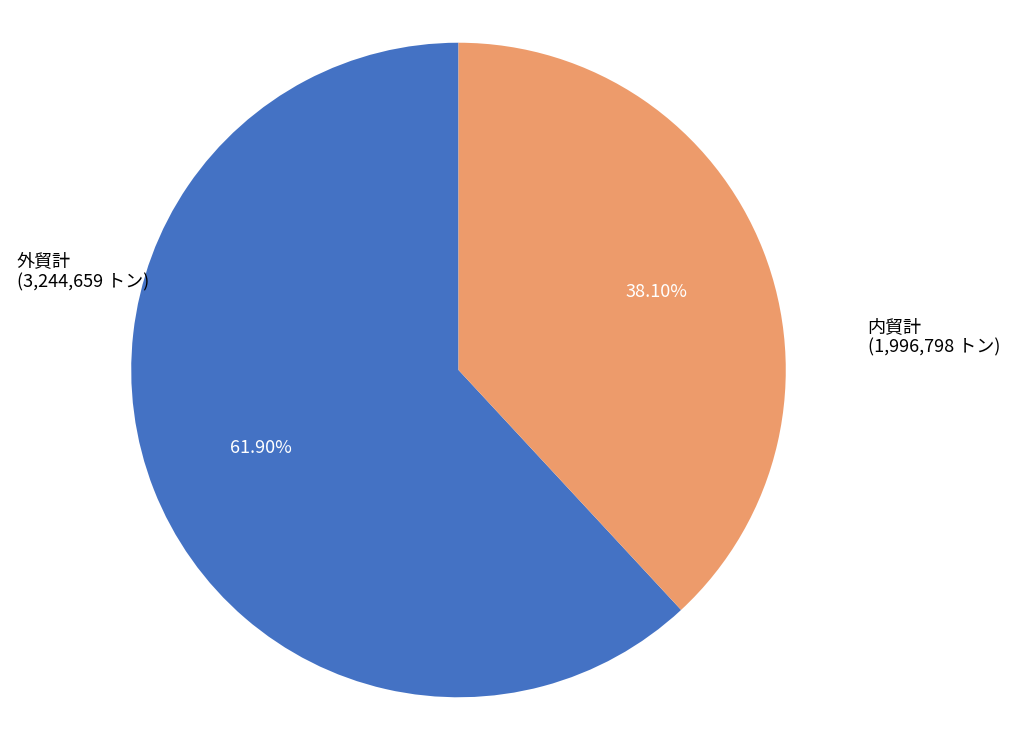

What percentage do 内貿計 and 外貿計 together represent?

100.0%